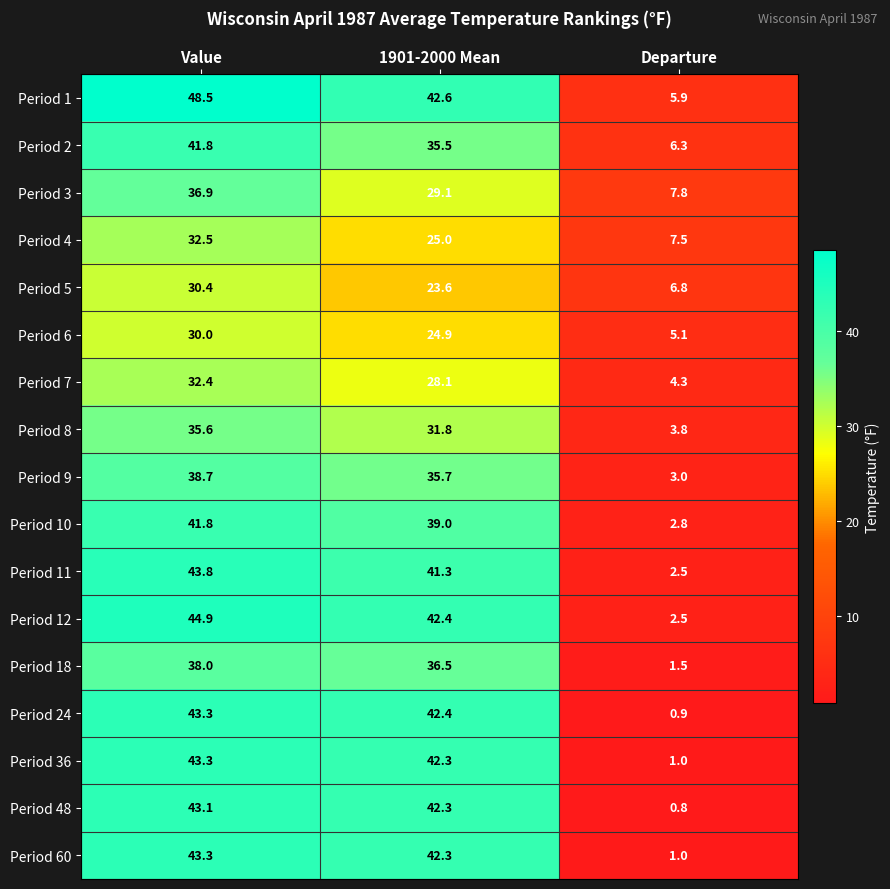

How many distinct data groups are displayed?

17